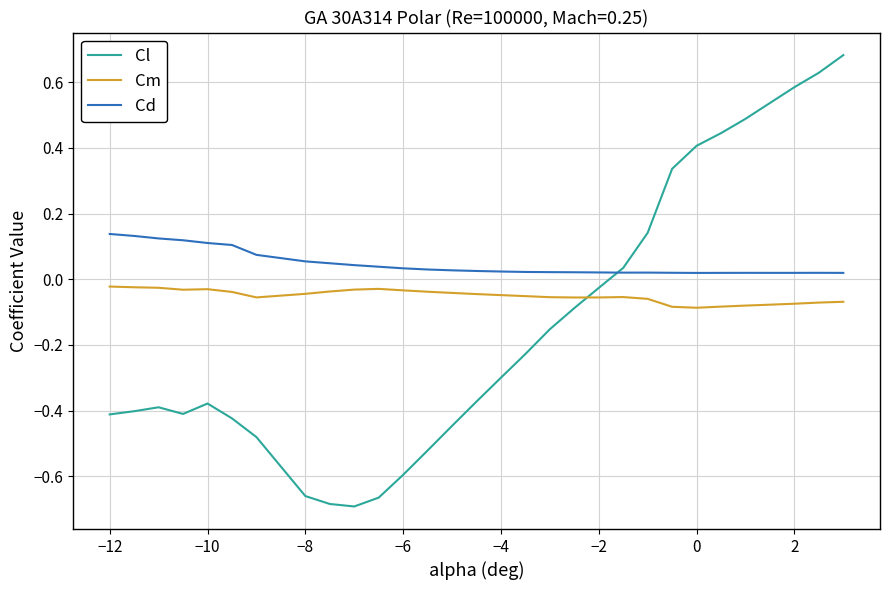

Which series has the widest spread of values?

Cl